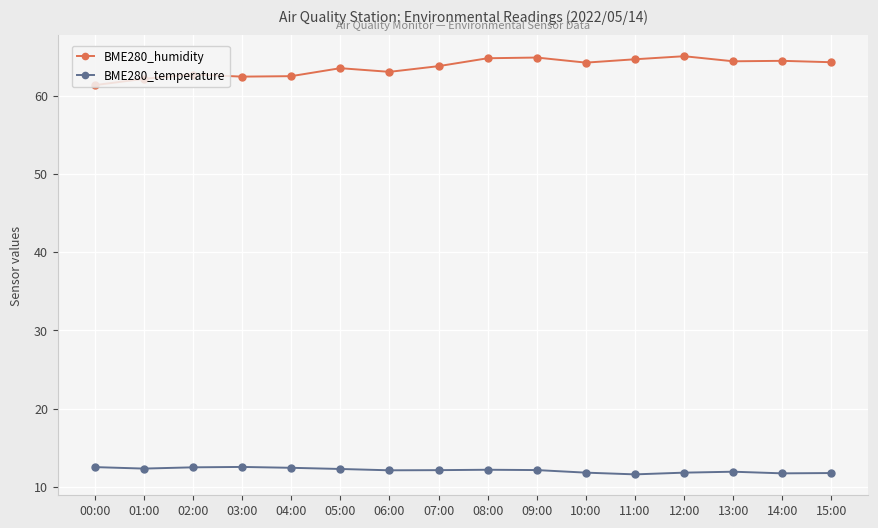

List the series in order of their peak value, highest first.

BME280_humidity, BME280_temperature